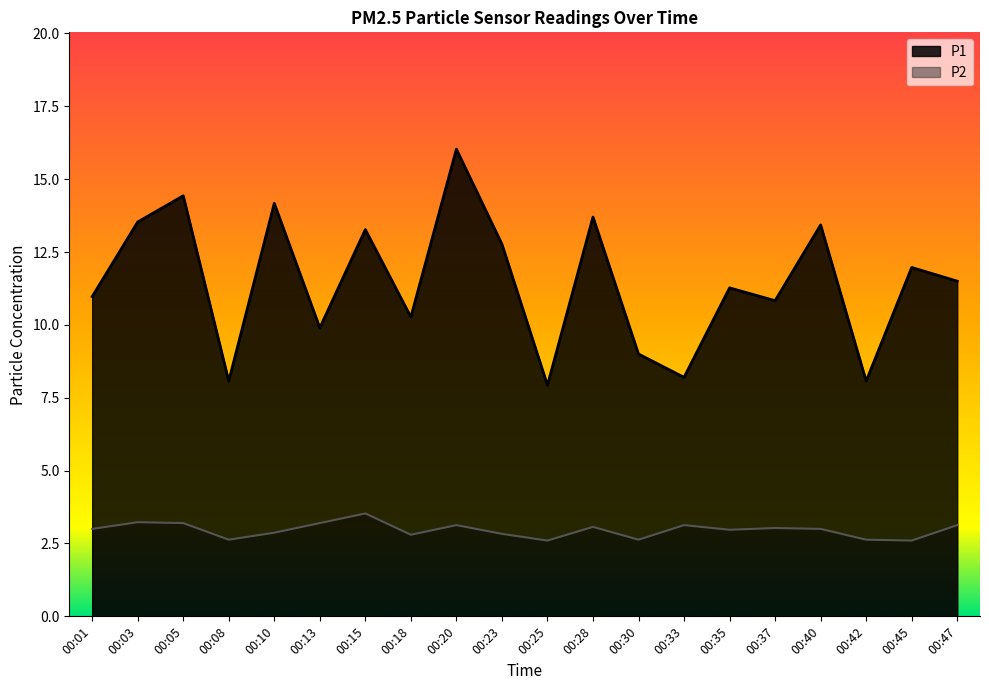

Is it true that P2 equals 2.6 at 00:30?

True